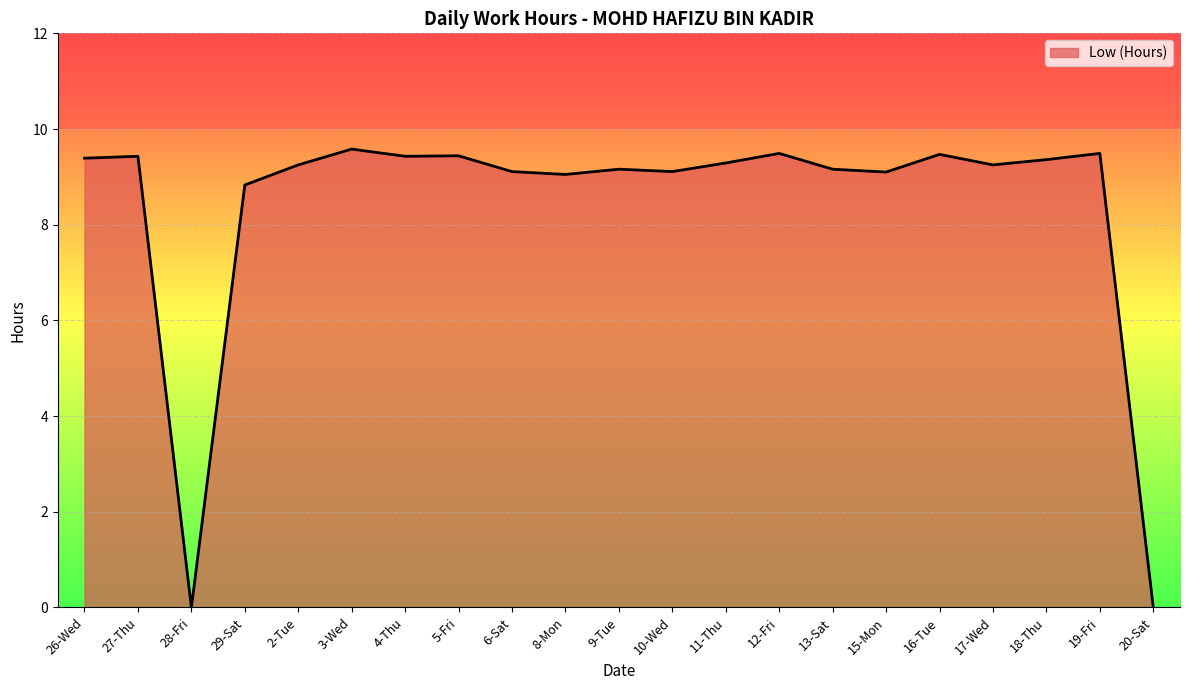

The chart shows a value of -6.5 at 20-Sat. True or false?

False